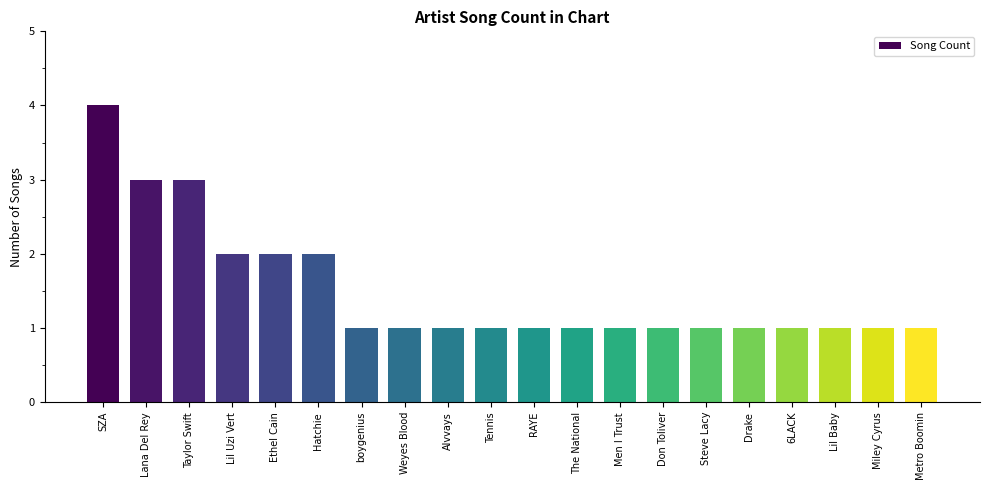

True or false: the data shows 1 at Lana Del Rey.

False